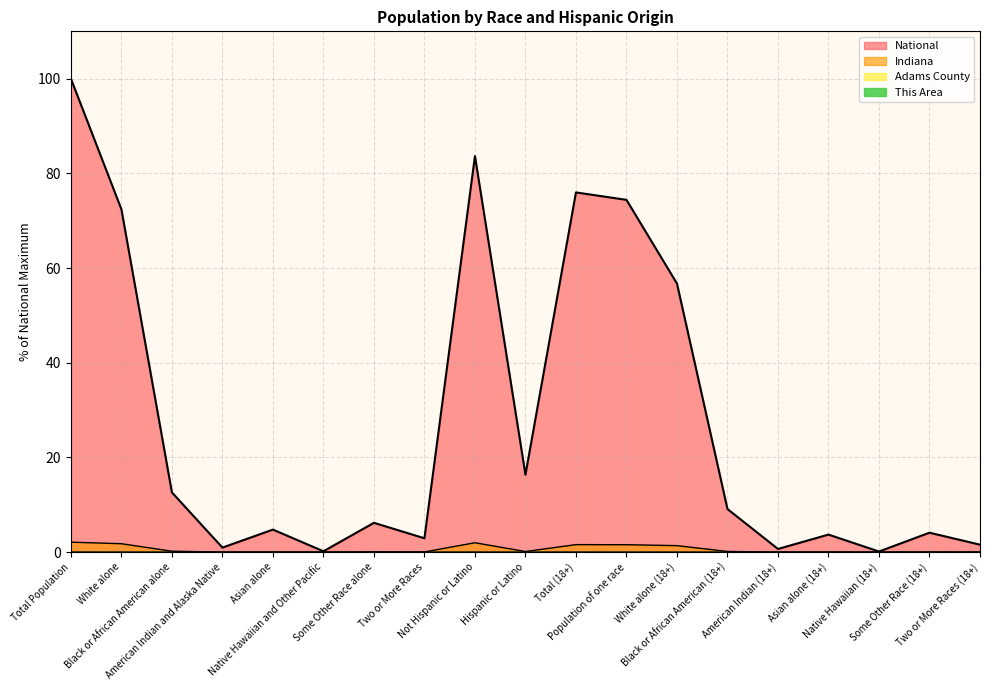

Which series has the largest range (max minus min)?

National